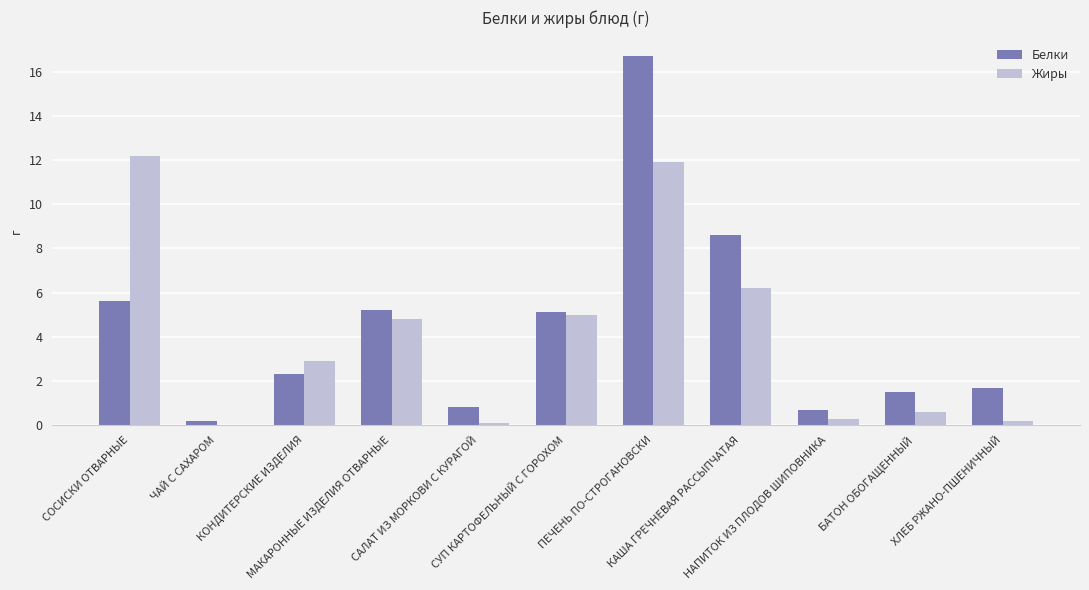

Reading right to left, list all the values displayed in this chart.

Белки: 1.7	1.5	0.7	8.6	16.7	5.1	0.8	5.2	2.3	0.2	5.6
Жиры: 0.2	0.6	0.3	6.2	11.9	5.0	0.1	4.8	2.9	0.0	12.2